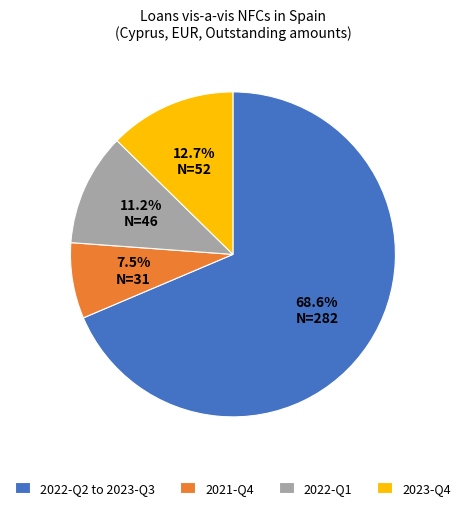

Which category has the smallest portion of the pie?

2021-Q4